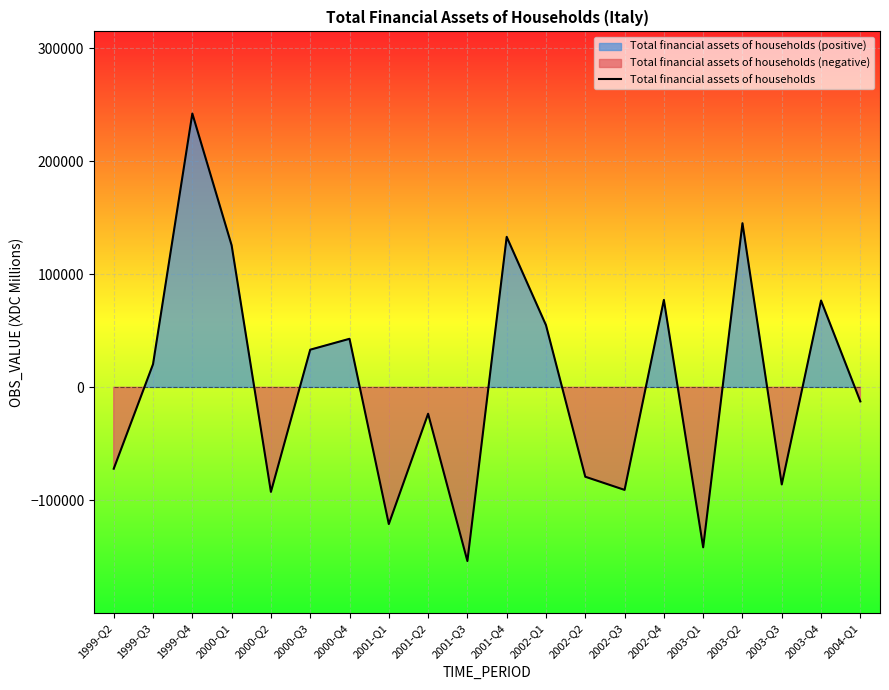

Does the chart display data point markers on the line(s)?

No